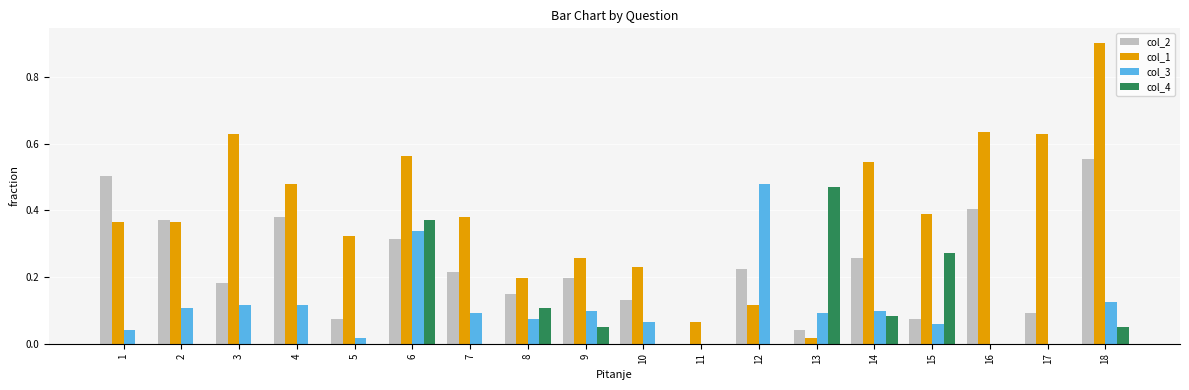

The value of col_1 at 5 is 0.6. True or false?

False